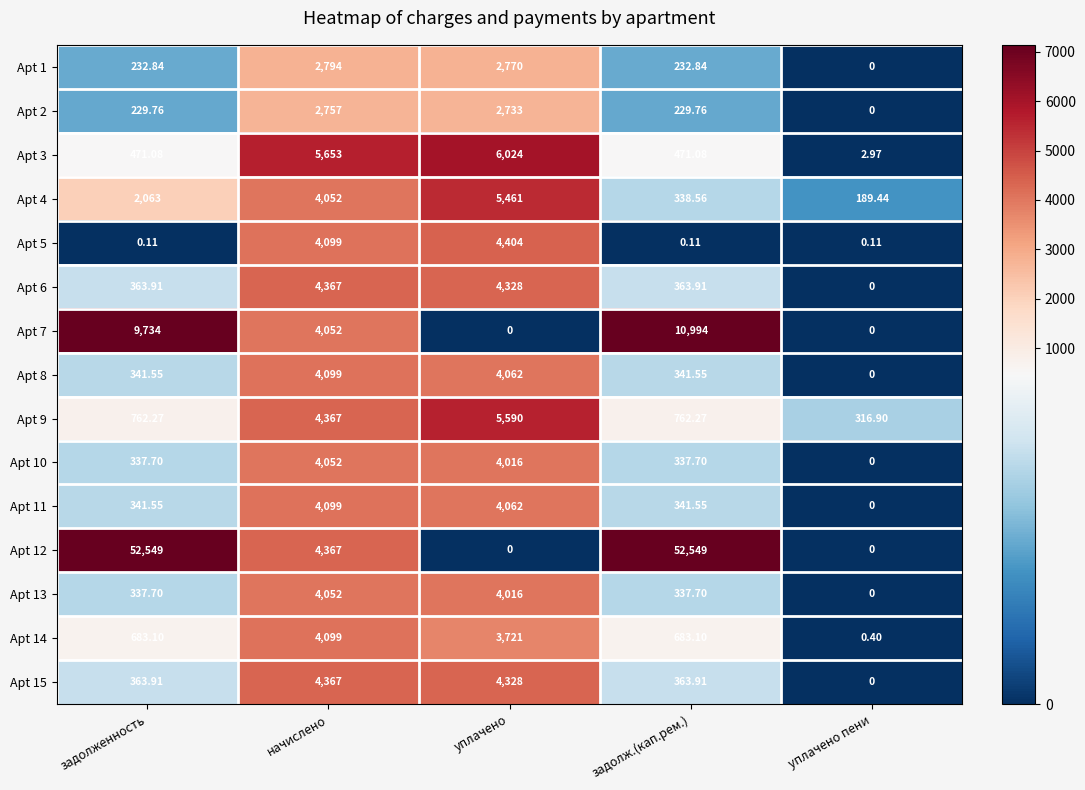

Is the value of Apt 5 at задолж.(кап.рем.) greater than the value of Apt 2 at уплачено?

No